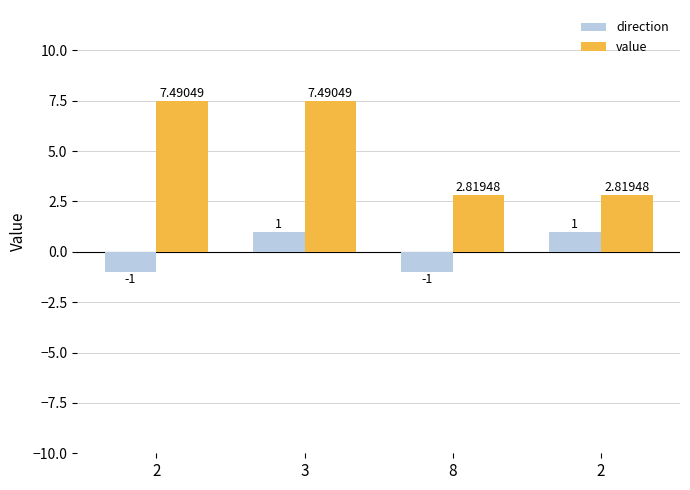

What is the greatest value displayed?

7.5